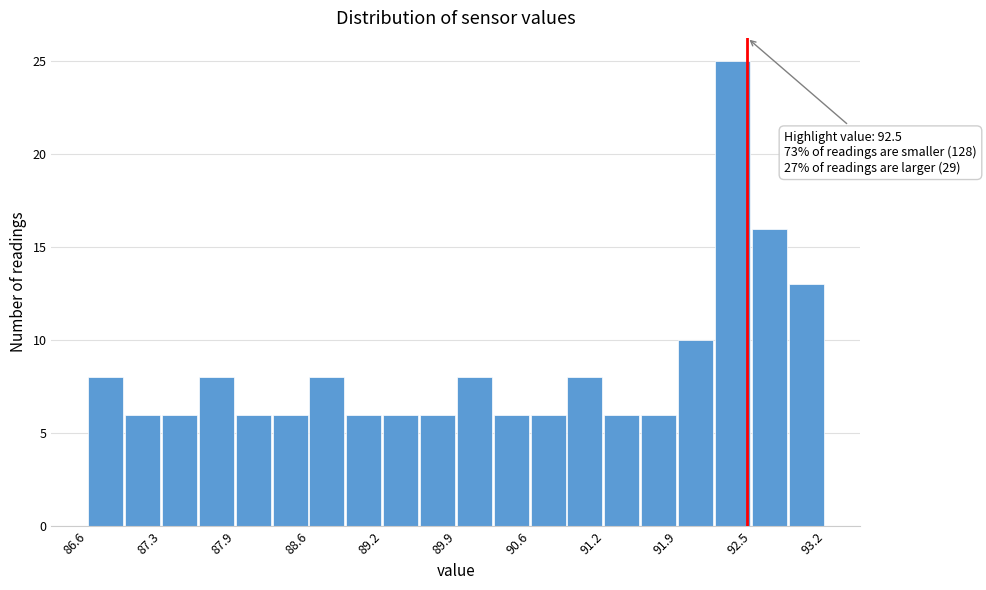

Around what value on the x-axis is the tallest bar? Give the approximate position of its centre, as read against the axis.

92.4